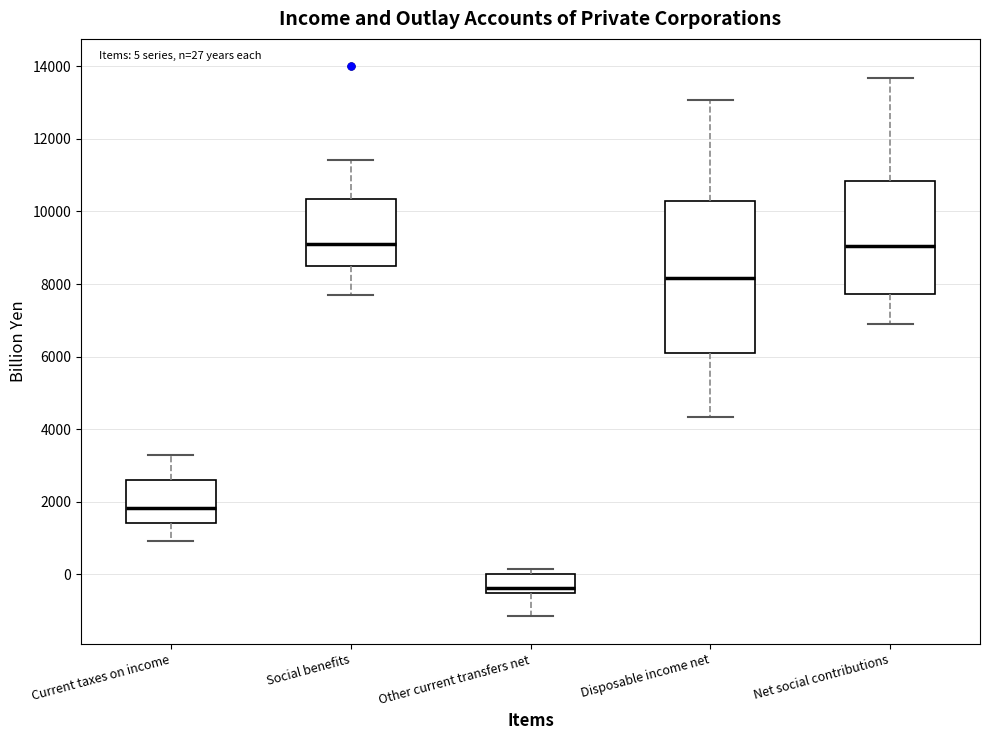

Which box is the tallest, from its lower edge to its upper edge?

Disposable income net